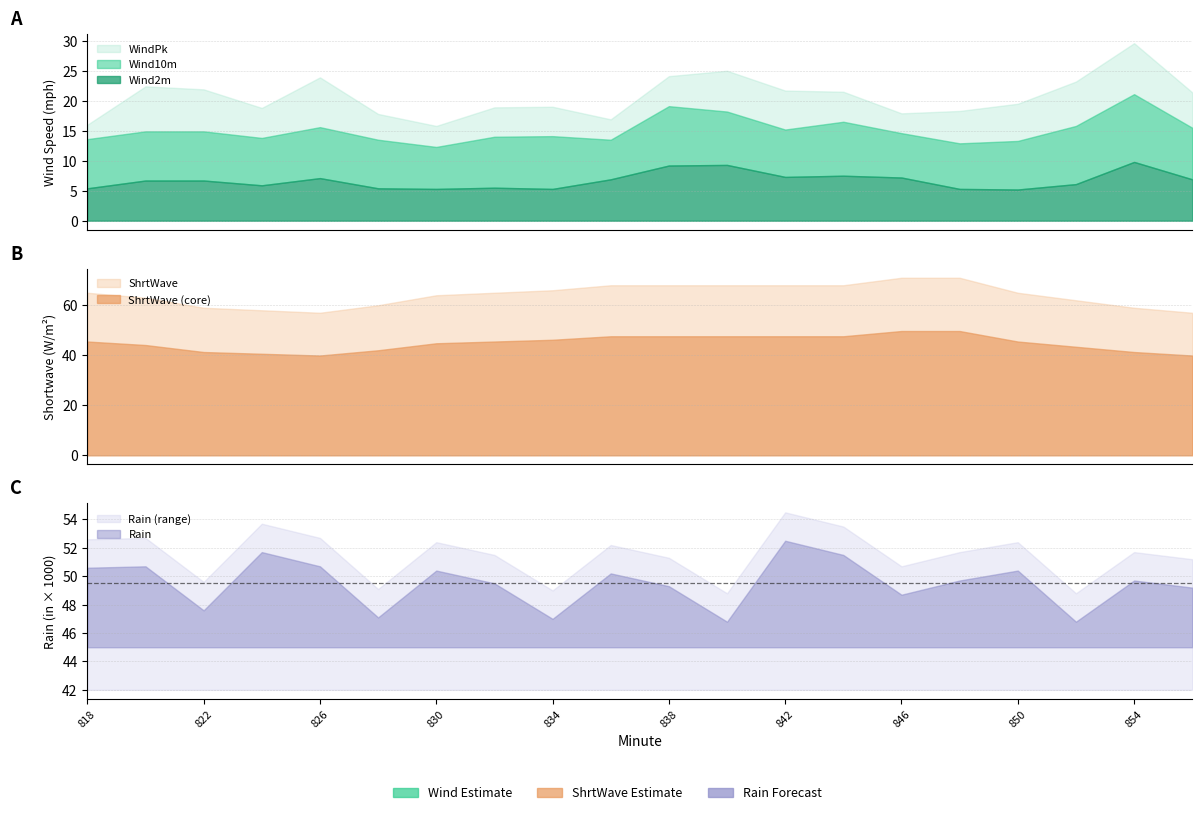

What is the difference between the maximum and second lowest values in the Rain series?

5.7